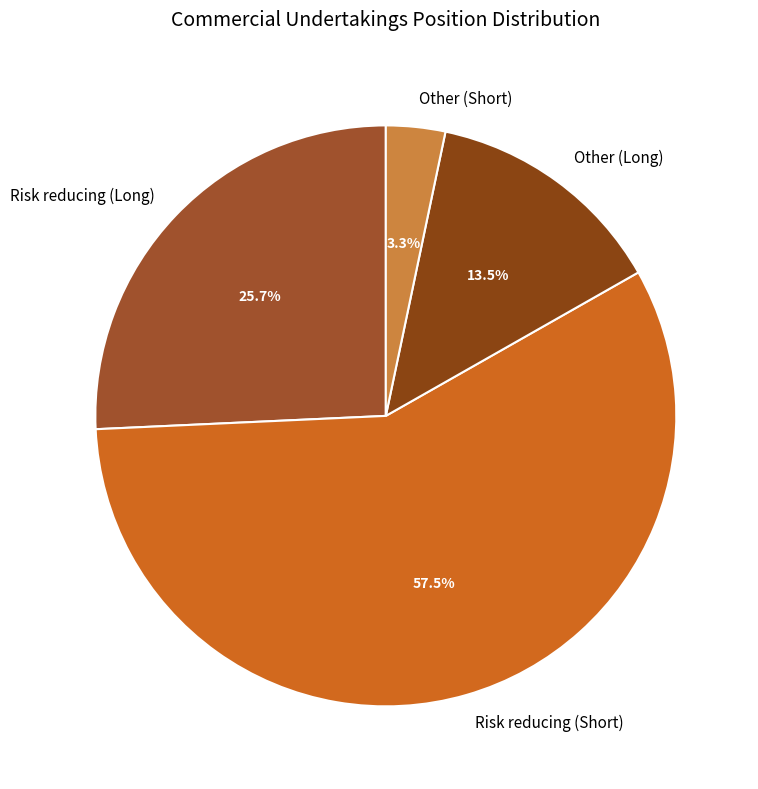

Which category has the biggest portion of the pie?

Risk reducing (Short)